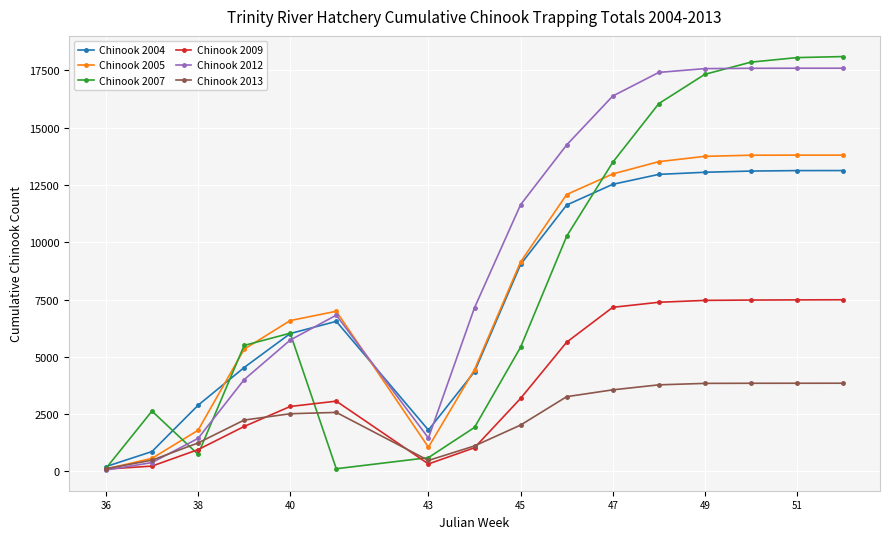

How many lines are shown in the chart?

6